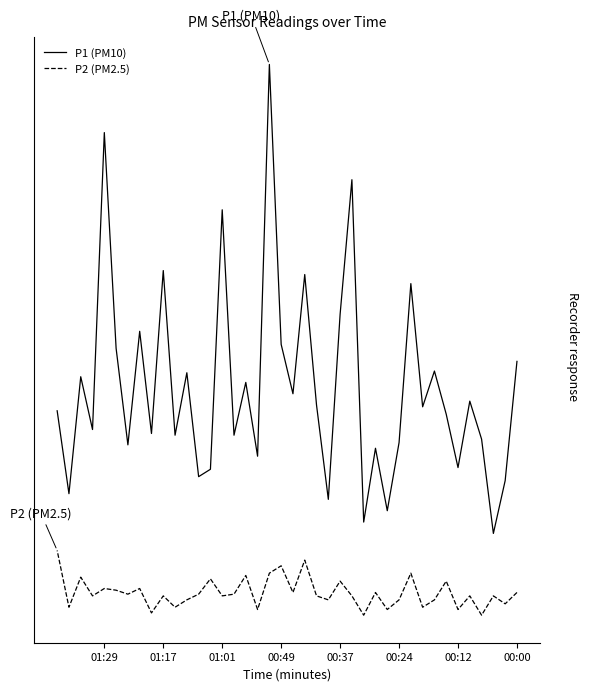

What is the spread (max minus min) of values at 01:29?

4.0